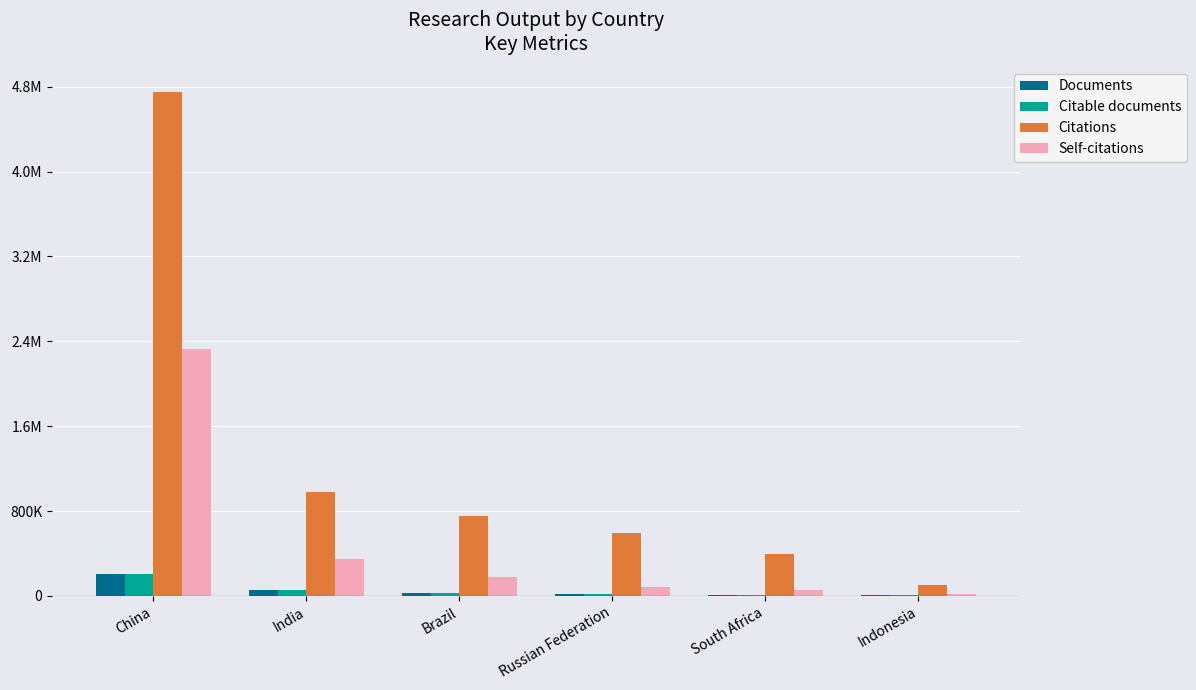

What is the difference between the maximum and minimum values in the Citable documents series?

198525